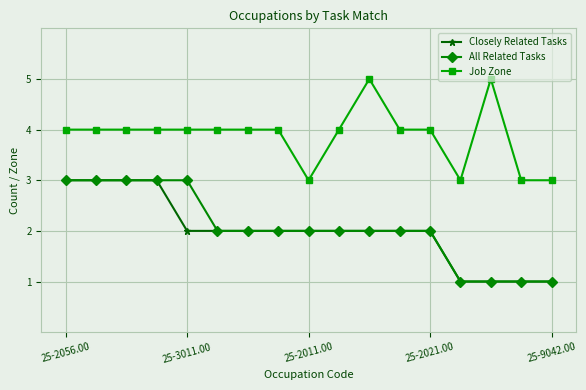

What is the value of the All Related Tasks point at the 13th from the left?

2